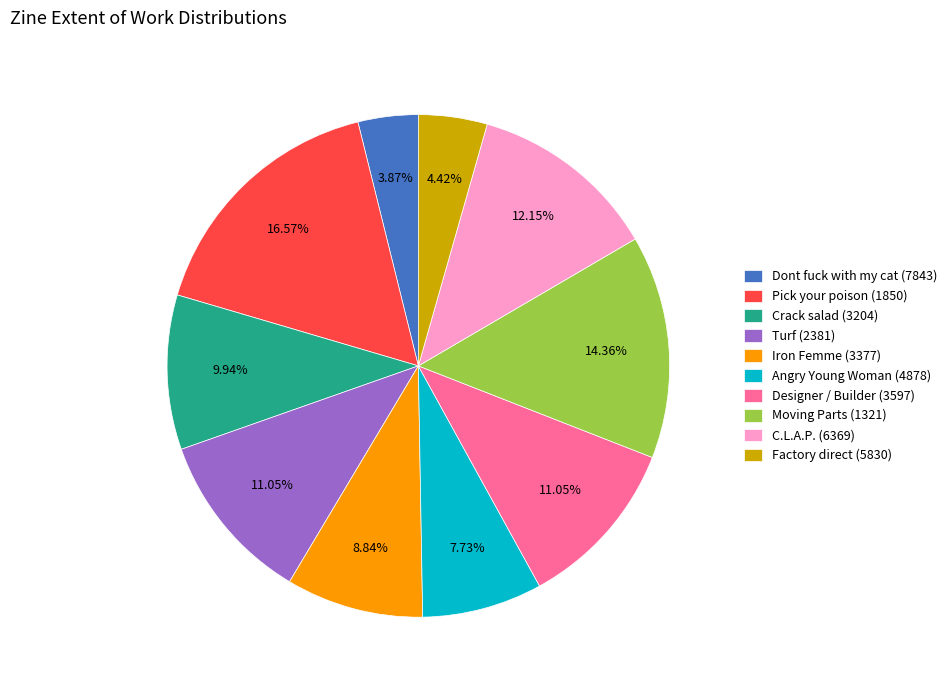

True or false: Moving Parts (1321) accounts for 23% of the total.

False